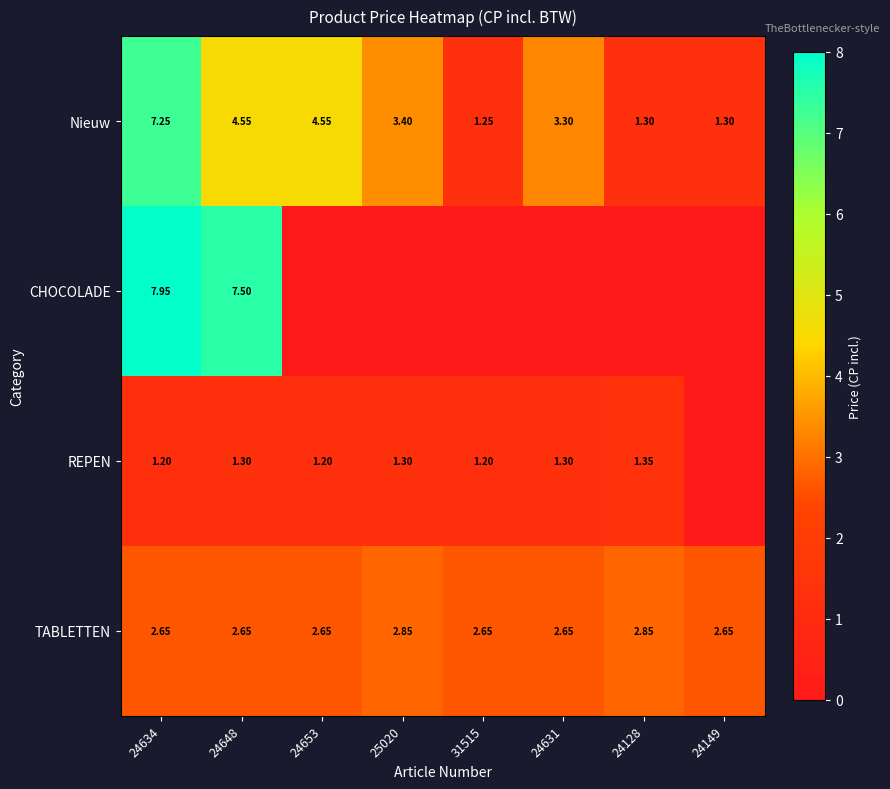

Is the value of REPEN at 31515 greater than the value of TABLETTEN at 24648?

No